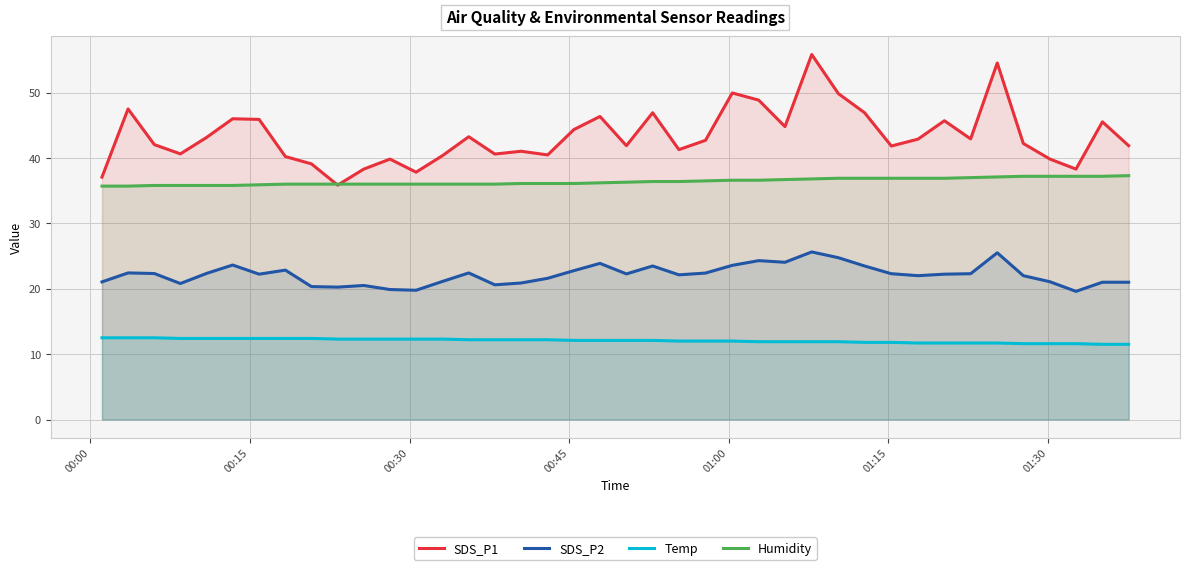

True or false: SDS_P2 and Humidity intersect in this chart.

False